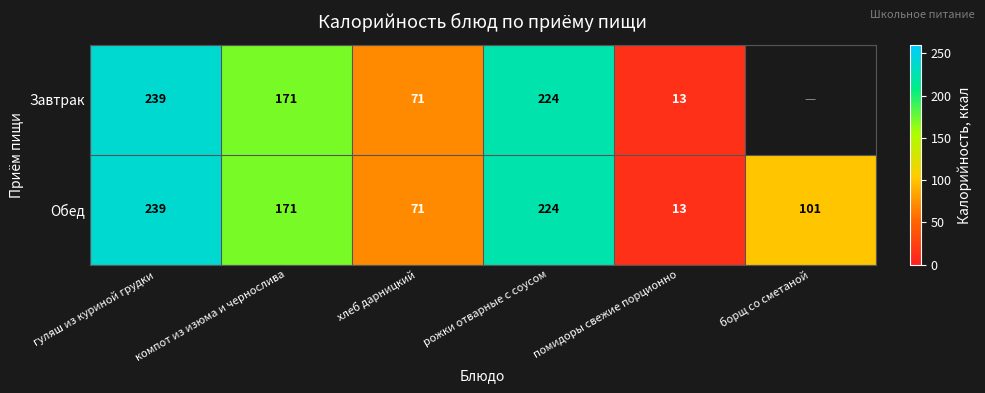

What is the difference between the maximum and minimum values in the Обед series?

226